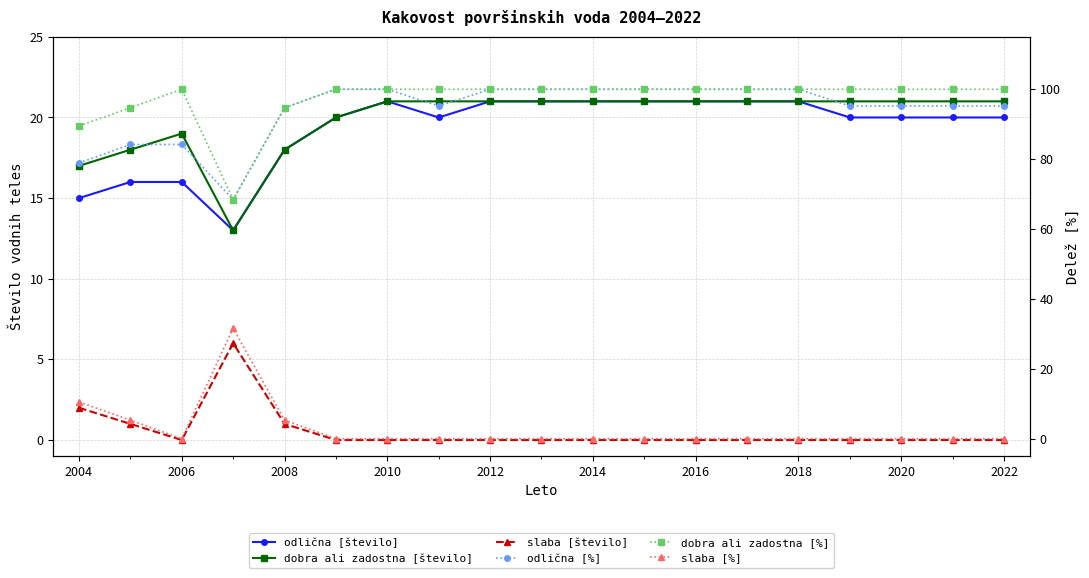

What is the maximum value for dobra ali zadostna [število]?

21.0